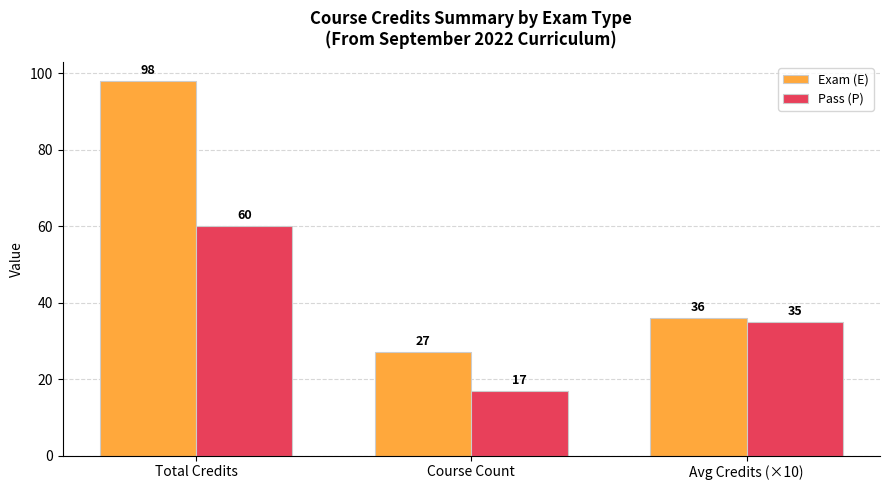

What is the spread (max minus min) of values at Course Count?

10